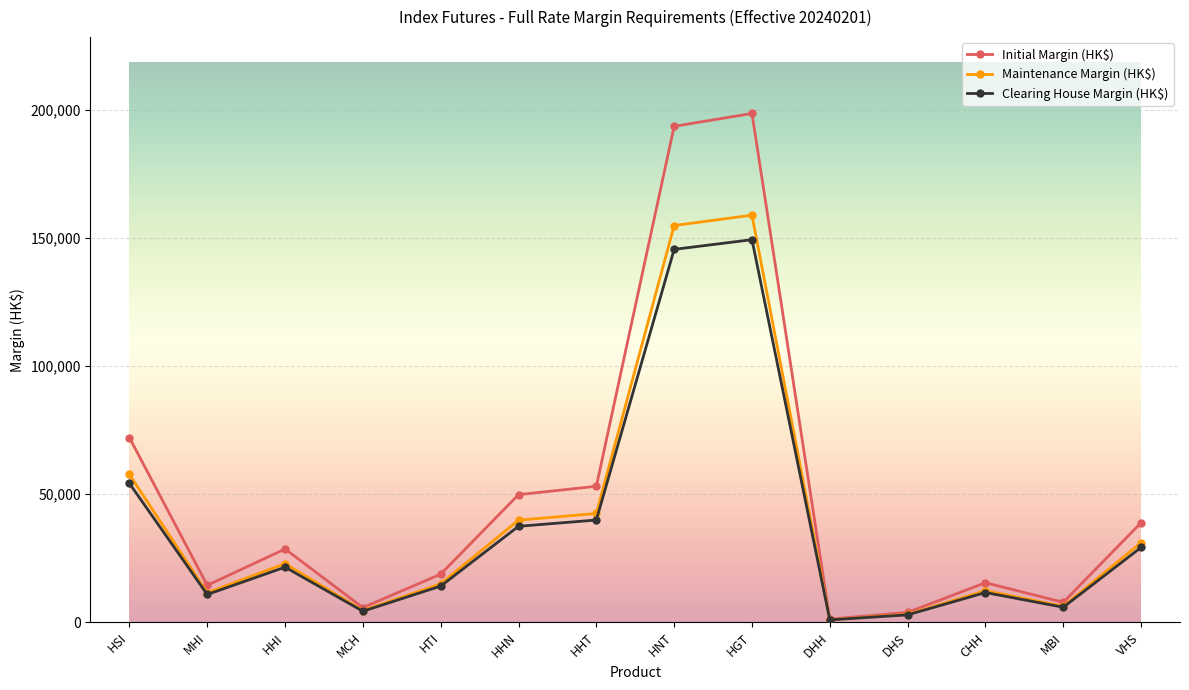

True or false: Maintenance Margin (HK$) has more than 0 points higher than both neighbors.

True